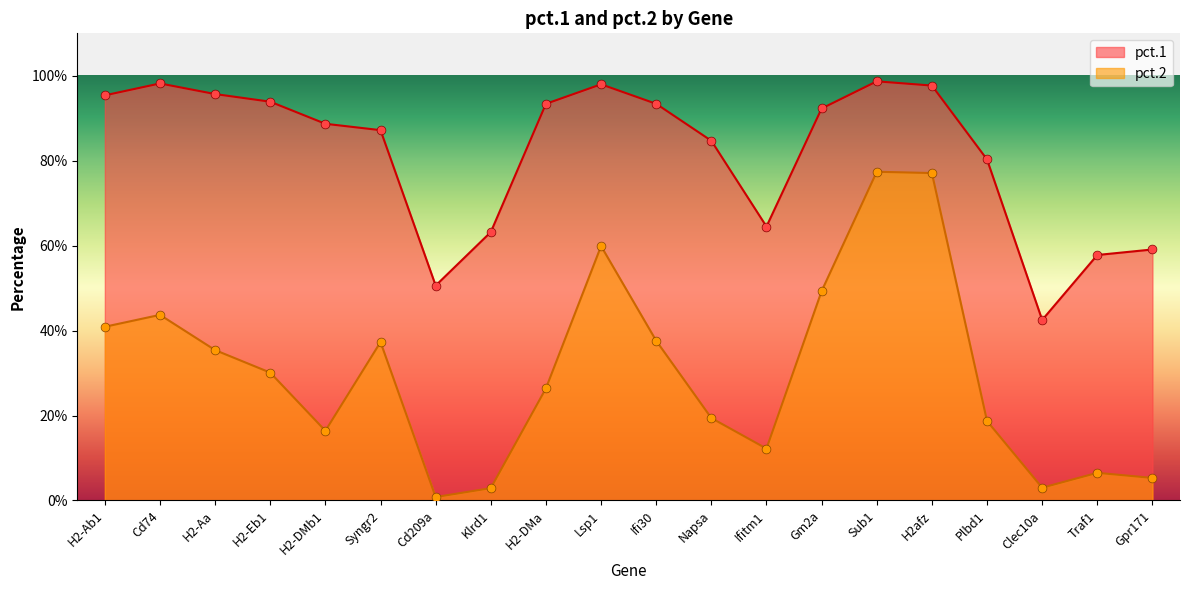

Which series has the largest total across all categories?

pct.1